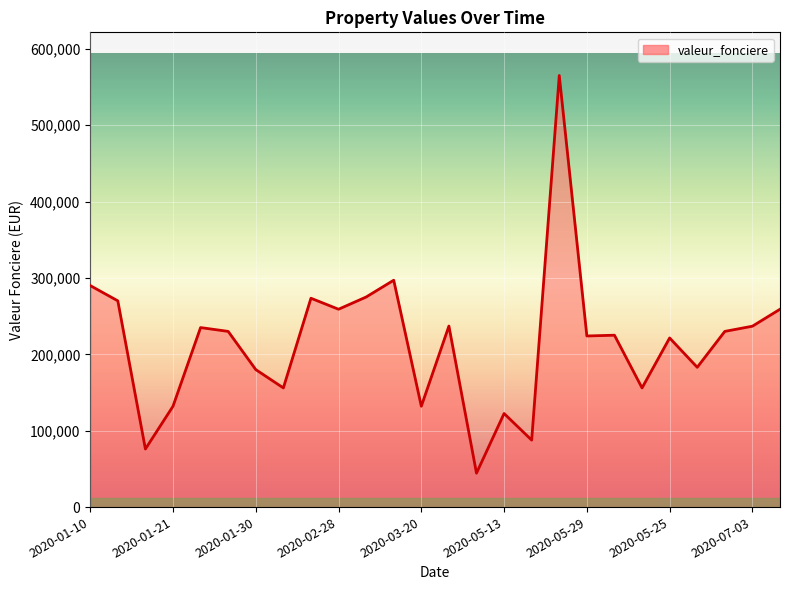

What is the difference between the maximum and minimum values?

520600